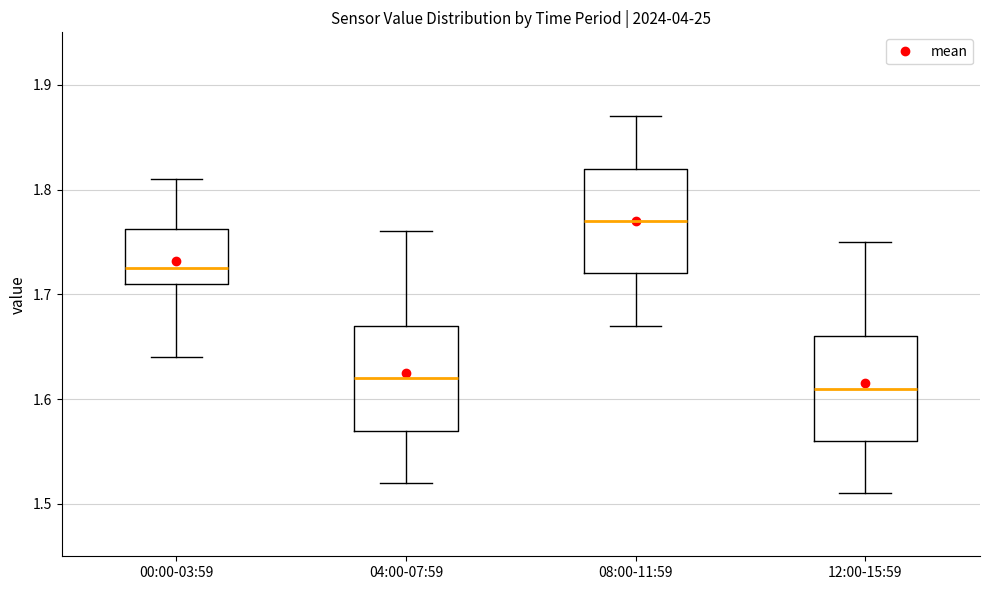

Where does the median line of the box for 12:00-15:59 sit on the y-axis? The values are not printed on the chart, so give them approximately, as read against the axis.

1.61